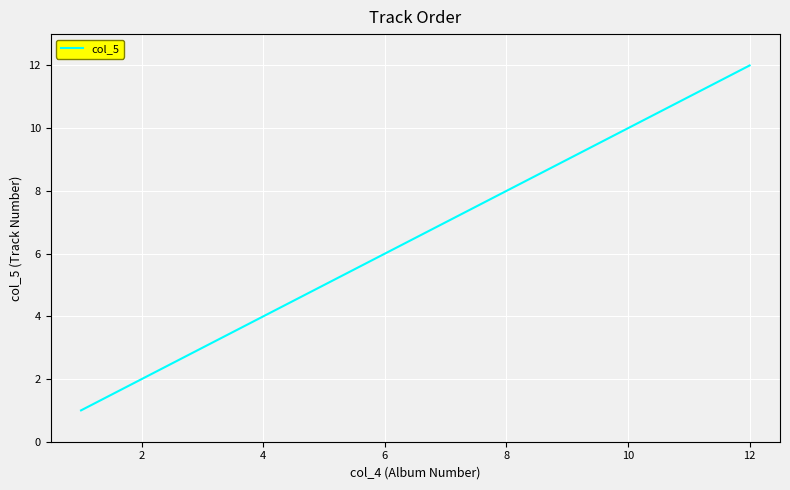

What is the sum of all values?

78